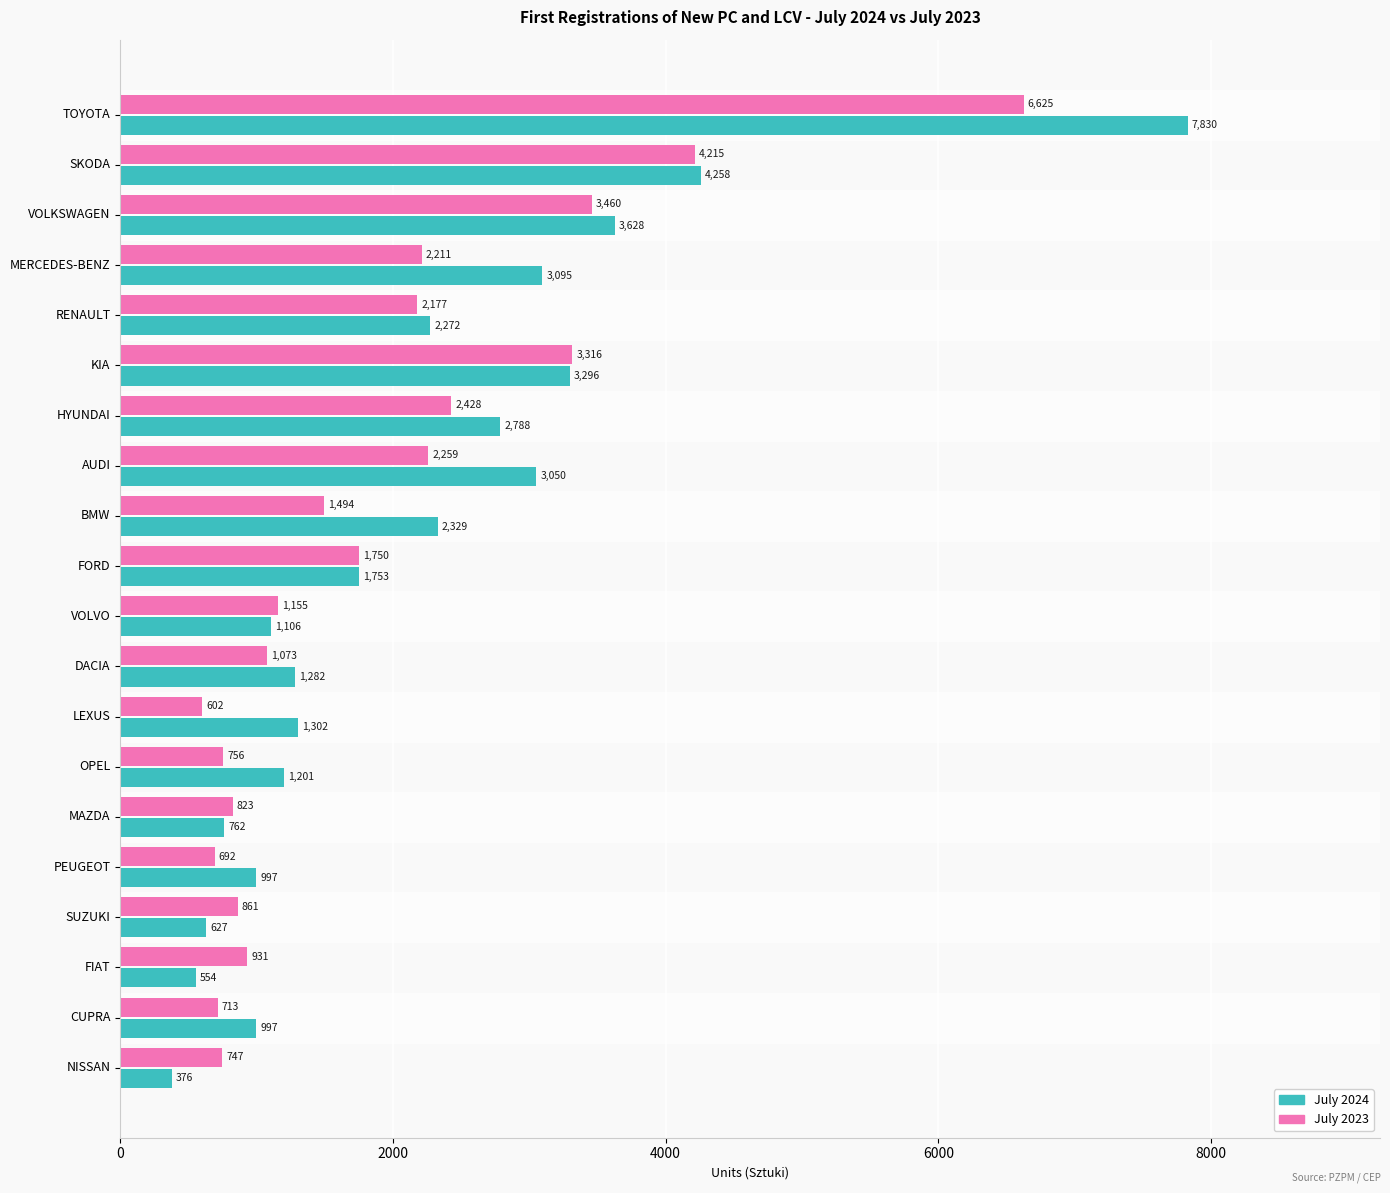

Rank the series by their average value, from highest to lowest.

July 2024, July 2023